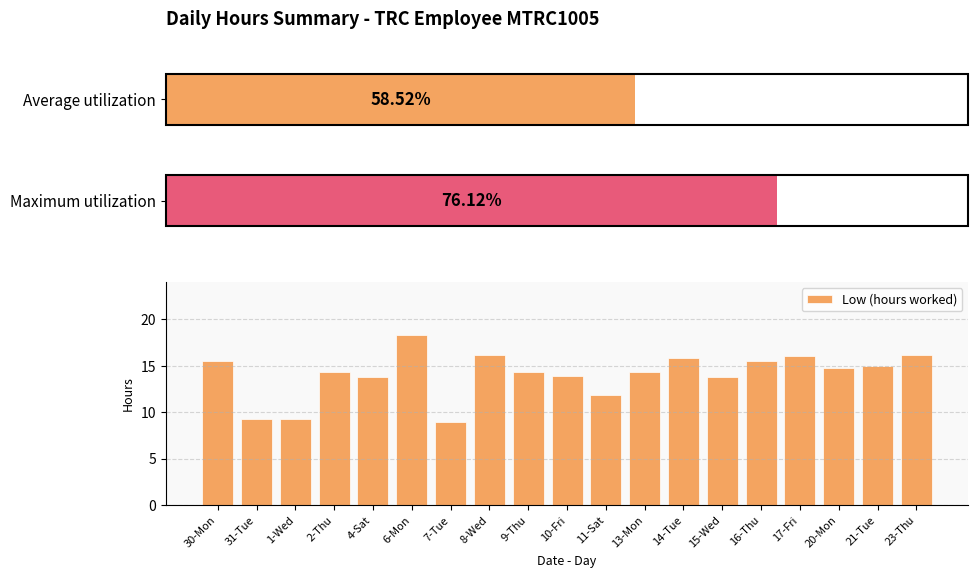

Which has a higher value, 30-Mon or 14-Tue?

14-Tue